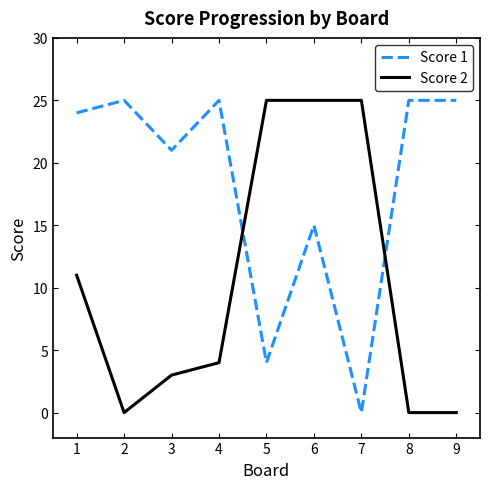

True or false: Score 2 and Score 1 cross at least once.

True